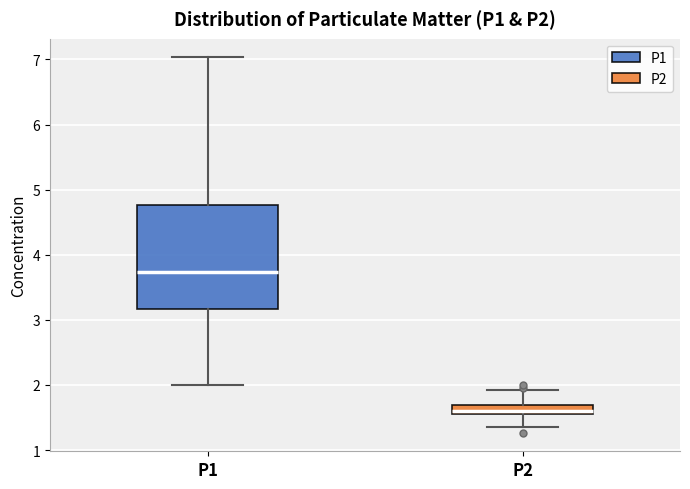

Comparing the boxes themselves (not the whiskers), which one is the tallest?

P1